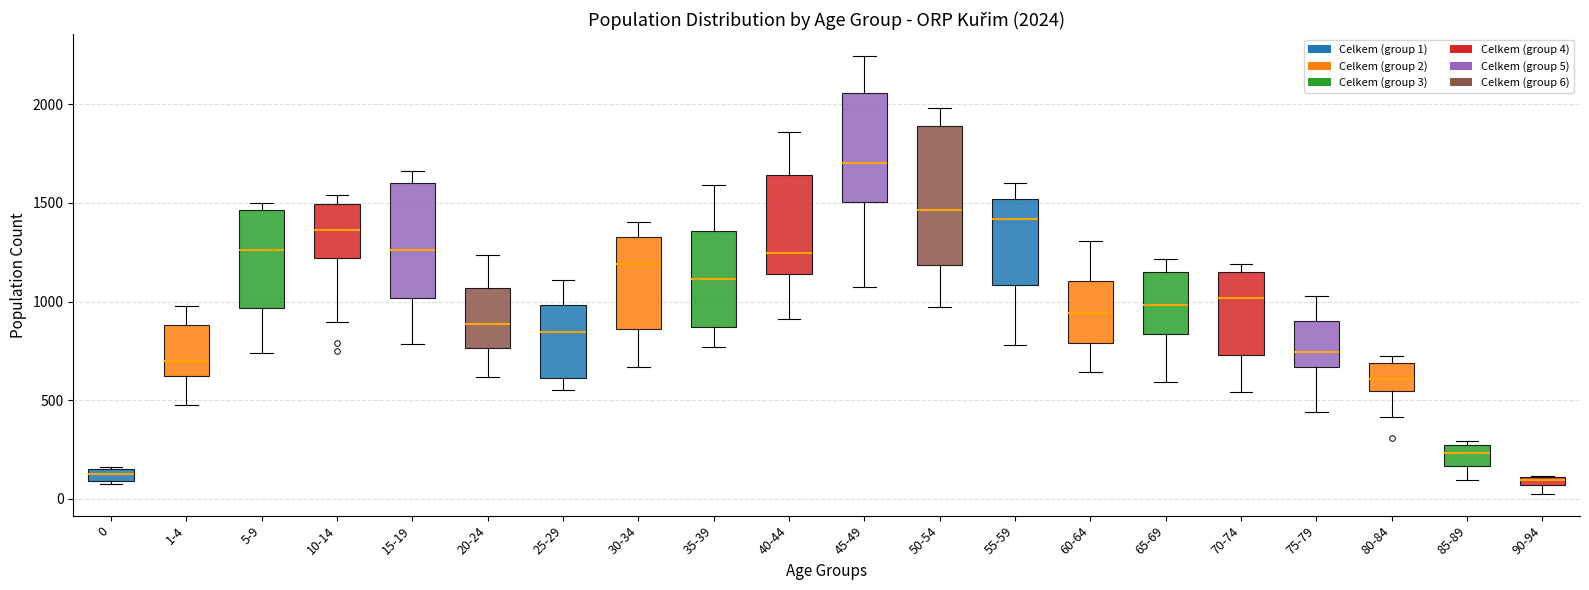

Comparing the boxes themselves (not the whiskers), which one is the tallest?

50-54